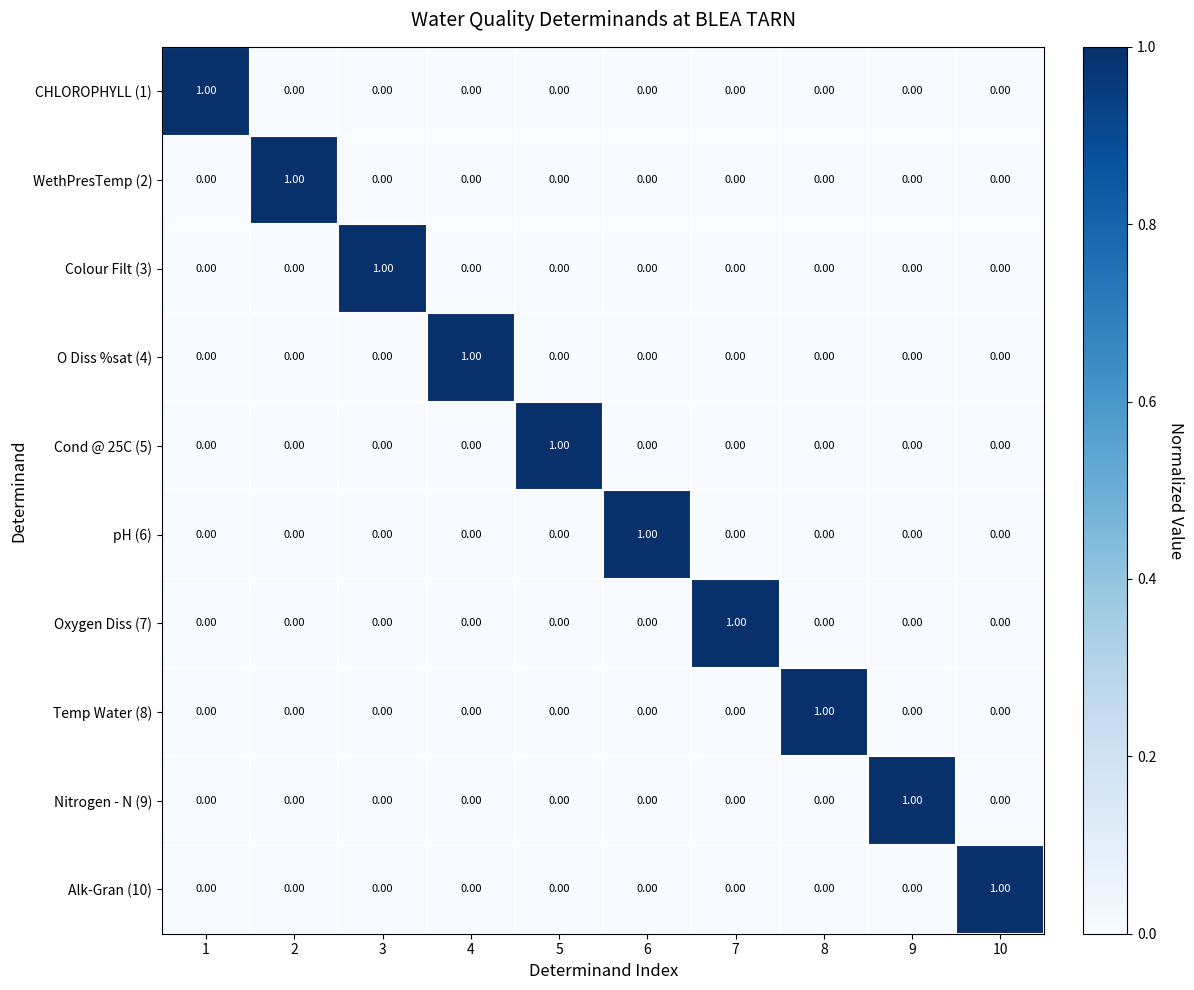

At how many categories does at least one series exceed 0?

10